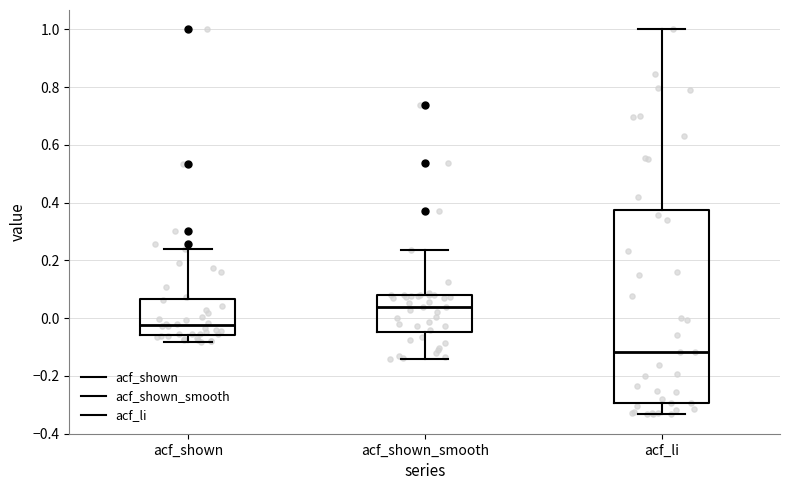

Comparing the boxes themselves (not the whiskers), which one is the tallest?

acf_li